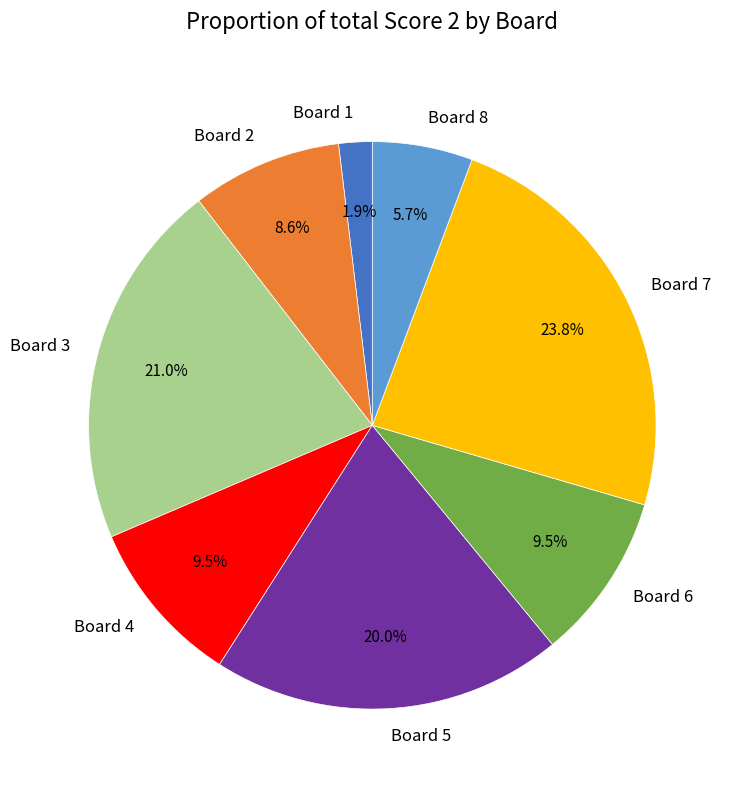

Approximately how many times larger is the value at Board 8 compared to Board 3?

0.3